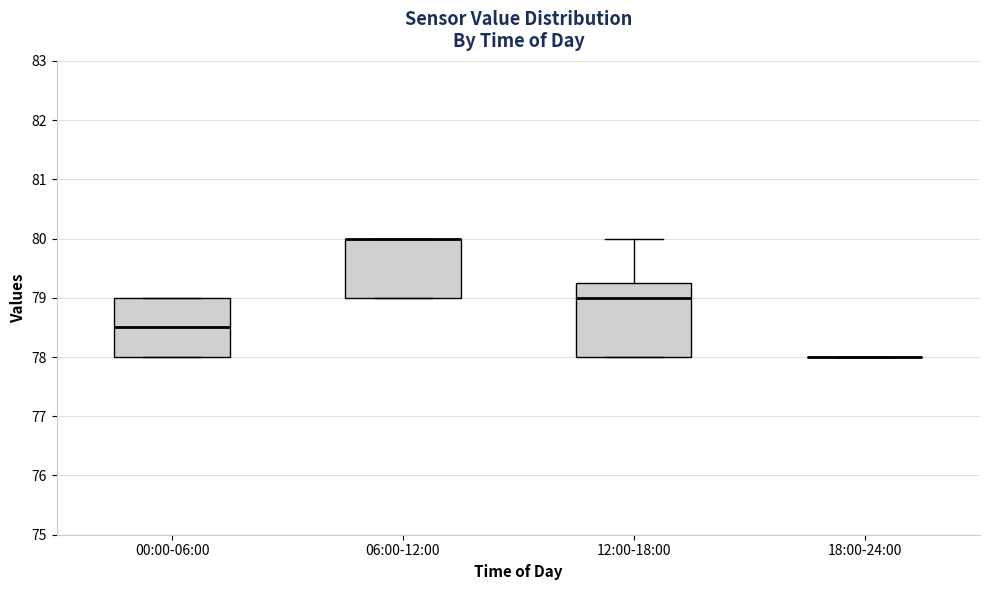

Reading left to right, read every box against the y-axis: the position of its median line, the range the box covers, and the ends of its whiskers. The values are not printed on the chart, so give them approximately, as read against the axis.

00:00-06:00: median 78.5, box 78.0 to 79.0, whiskers 78.0 to 79.0
06:00-12:00: median 80.0 (drawn on the box's upper edge), box 79.0 to 80.0, whiskers 79.0 to 80.0
12:00-18:00: median 79.0, box 78.0 to 79.3, whiskers 78.0 to 80.0
18:00-24:00: box collapsed to a line at 78.0, whiskers 78.0 to 78.0